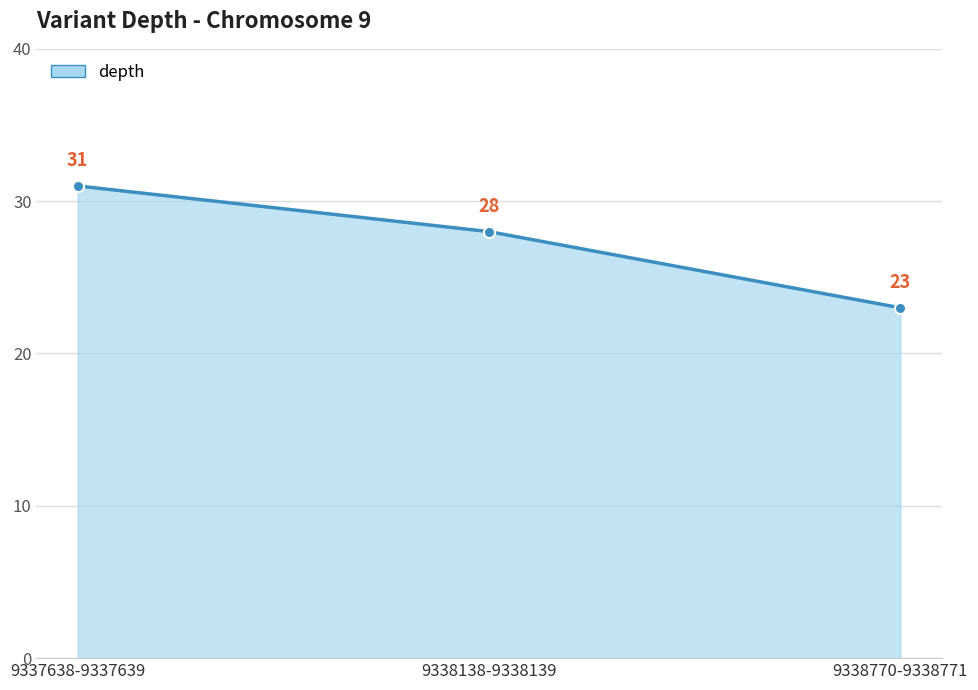

What is the change in value from 9338138-9338139 to 9338770-9338771?

-5